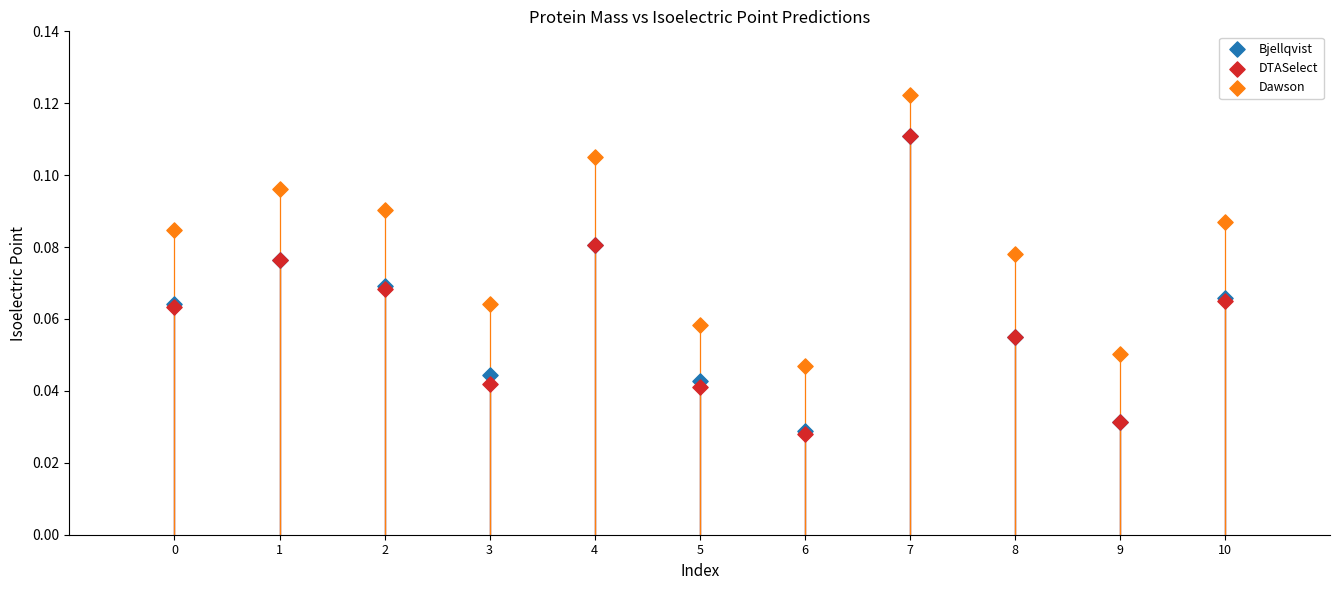

Which series reaches the maximum Y coordinate?

Dawson